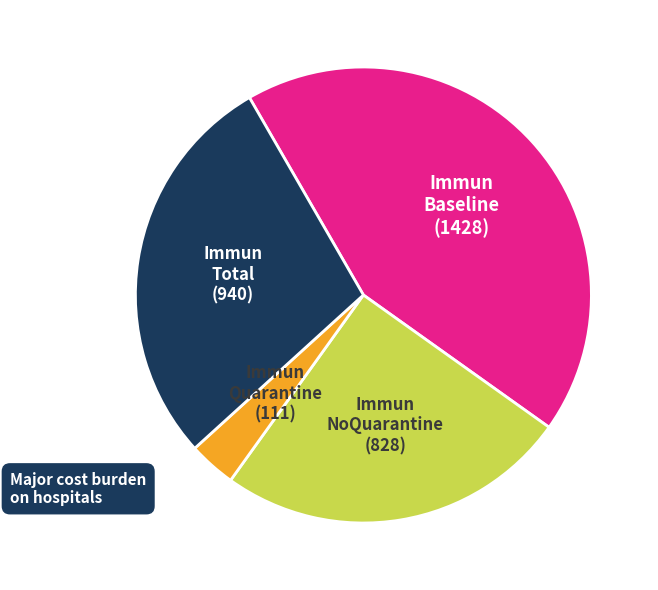

Does any single category account for the majority?

No